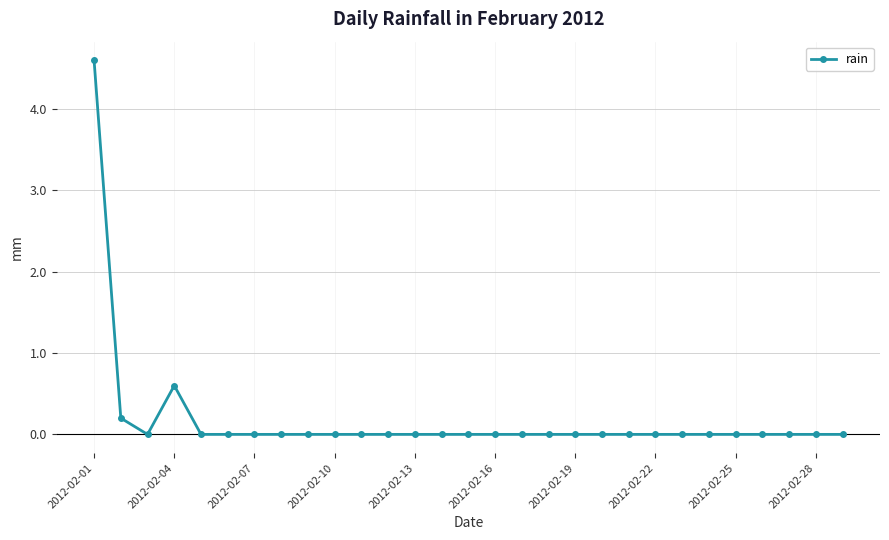

What is the sum of all values?

5.4